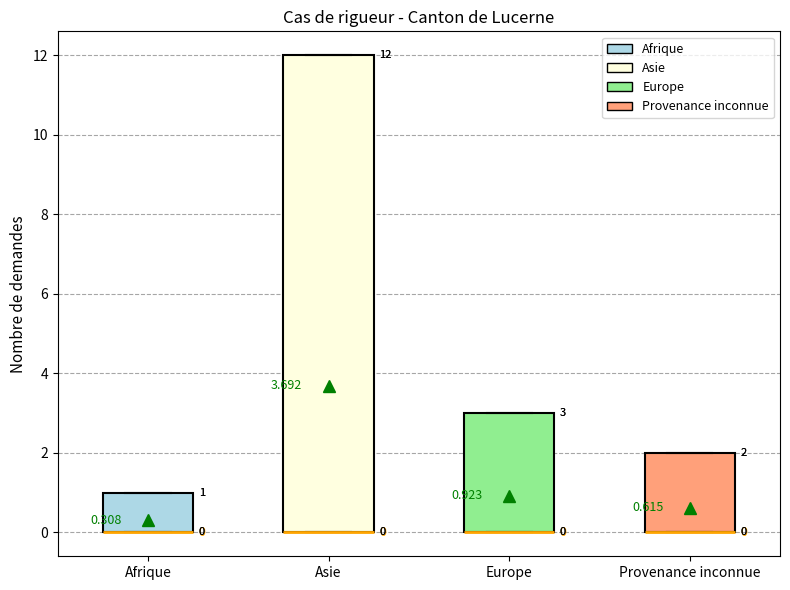

Comparing the boxes themselves (not the whiskers), which one is the tallest?

Asie